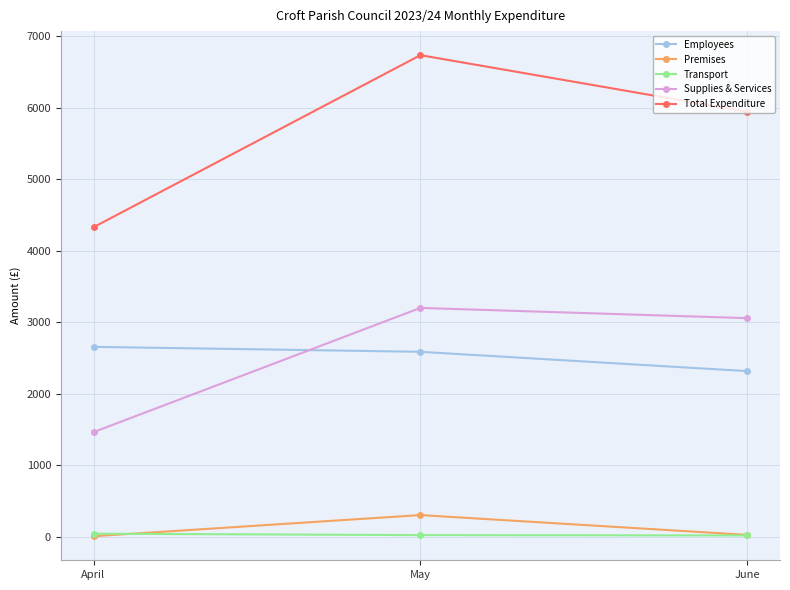

Rank the series at May from highest to lowest value.

Total Expenditure, Supplies & Services, Employees, Premises, Transport